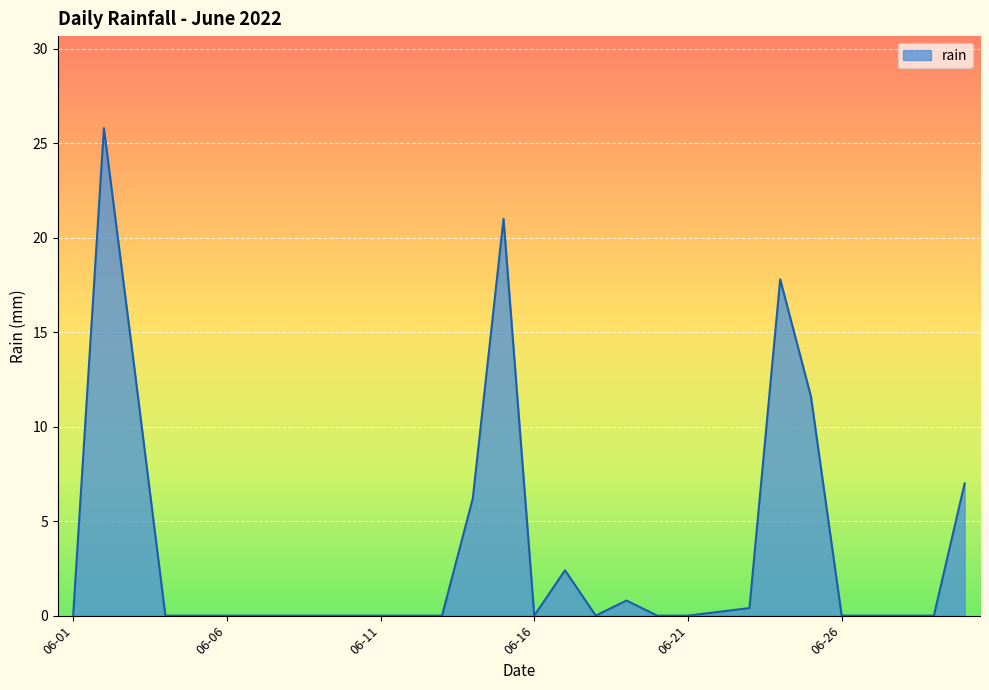

What is the average value?

3.5